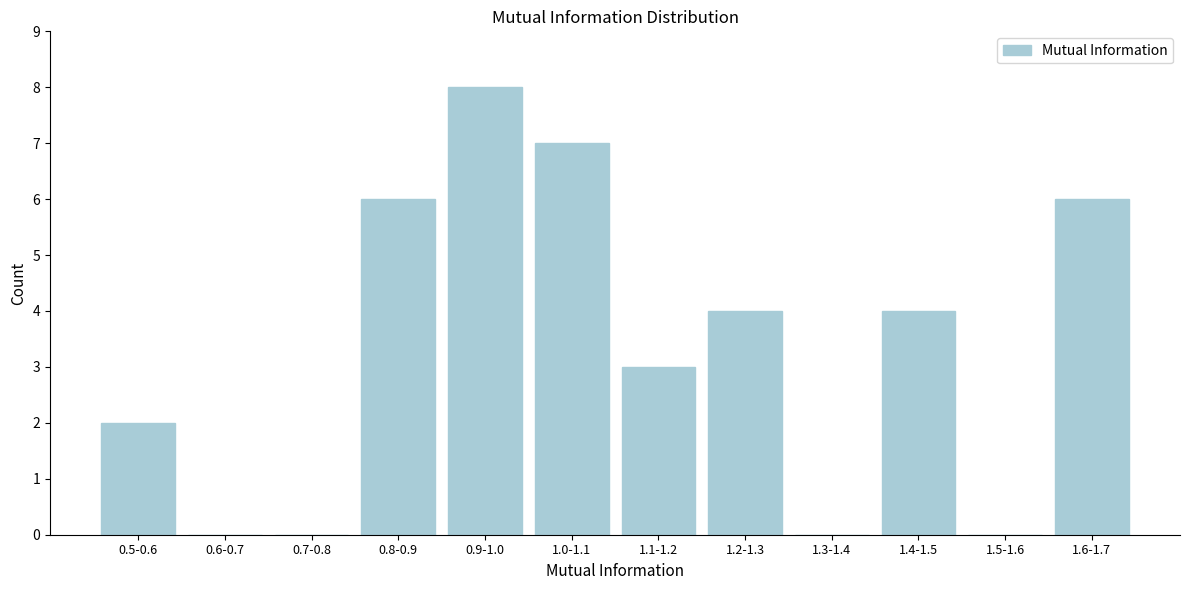

Reading left to right, what are all the values shown in this chart?

0.5-0.6=2	0.6-0.7=0	0.7-0.8=0	0.8-0.9=6	0.9-1.0=8	1.0-1.1=7	1.1-1.2=3	1.2-1.3=4	1.3-1.4=0	1.4-1.5=4	1.5-1.6=0	1.6-1.7=6